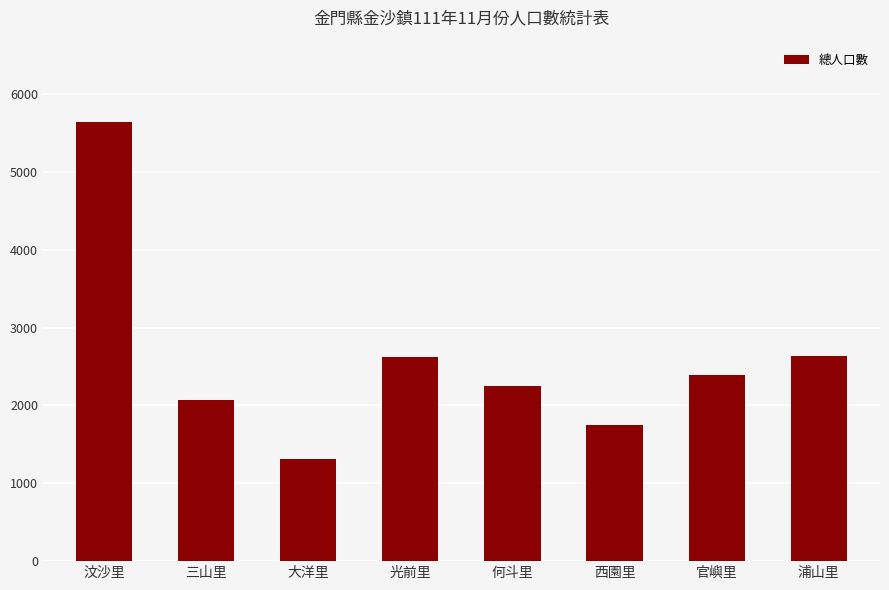

What is the value of the 2nd bar from the left?

2070